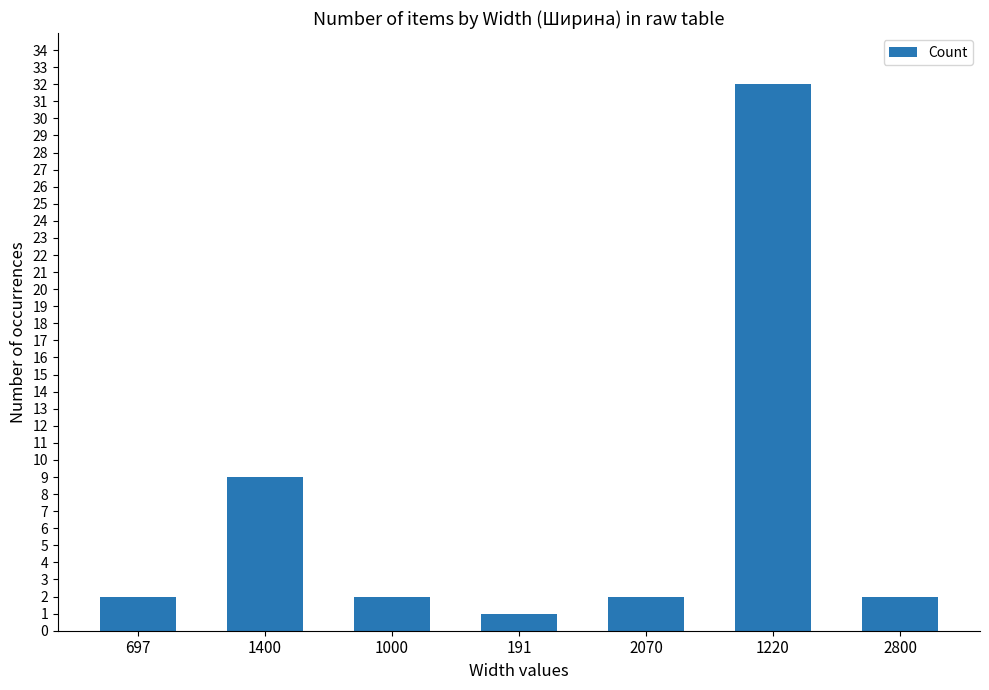

Reading left to right, list all the values displayed in this chart.

697=2	1400=9	1000=2	191=1	2070=2	1220=32	2800=2